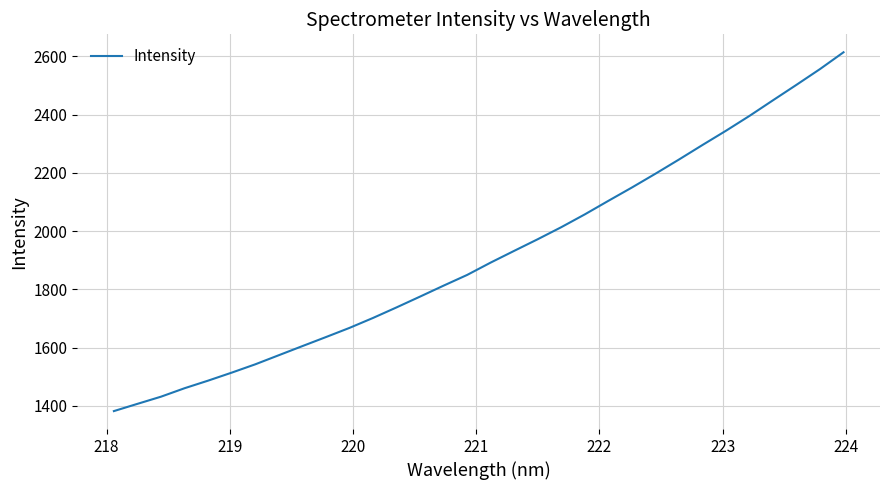

What is the difference between the maximum and minimum values?

1231.9